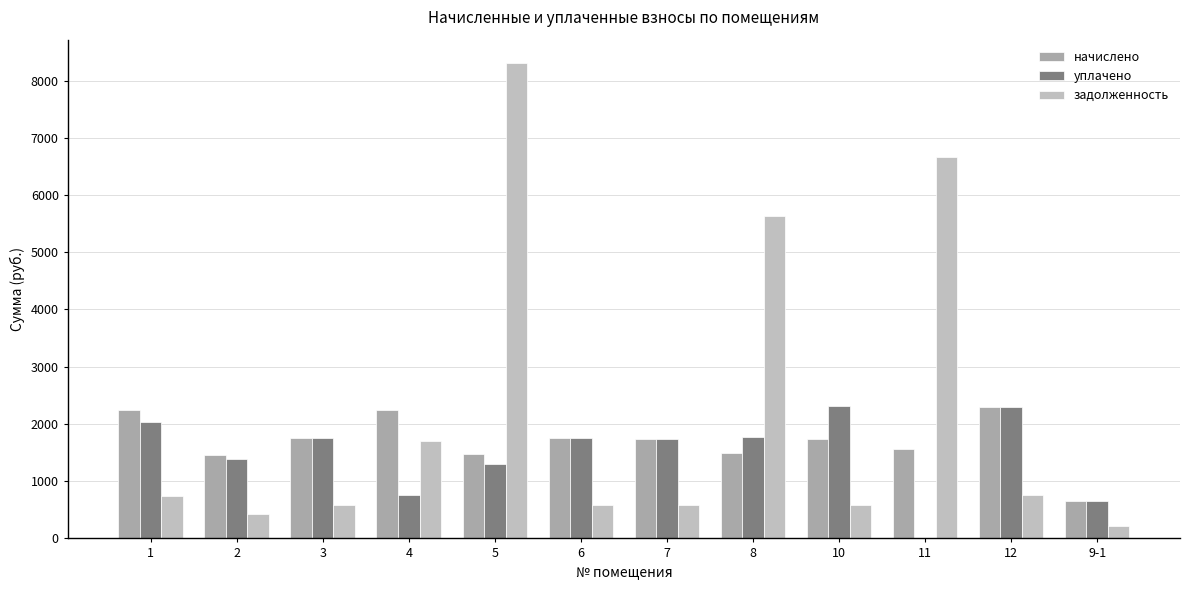

What is the total value across all series at 1?

5029.5